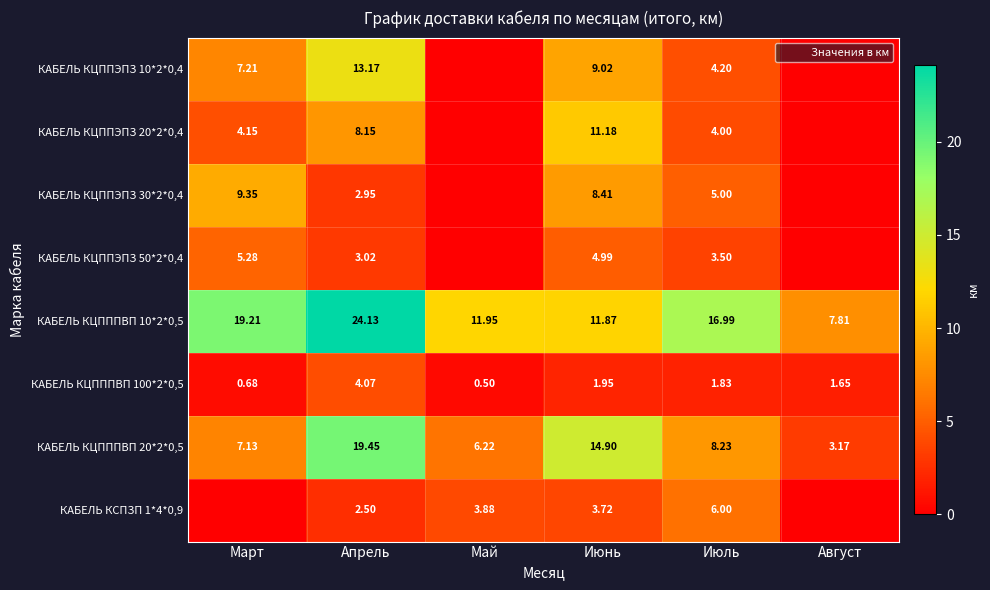

Which category has the highest value in the КАБЕЛЬ КЦПППВП 10*2*0,5 series?

Апрель